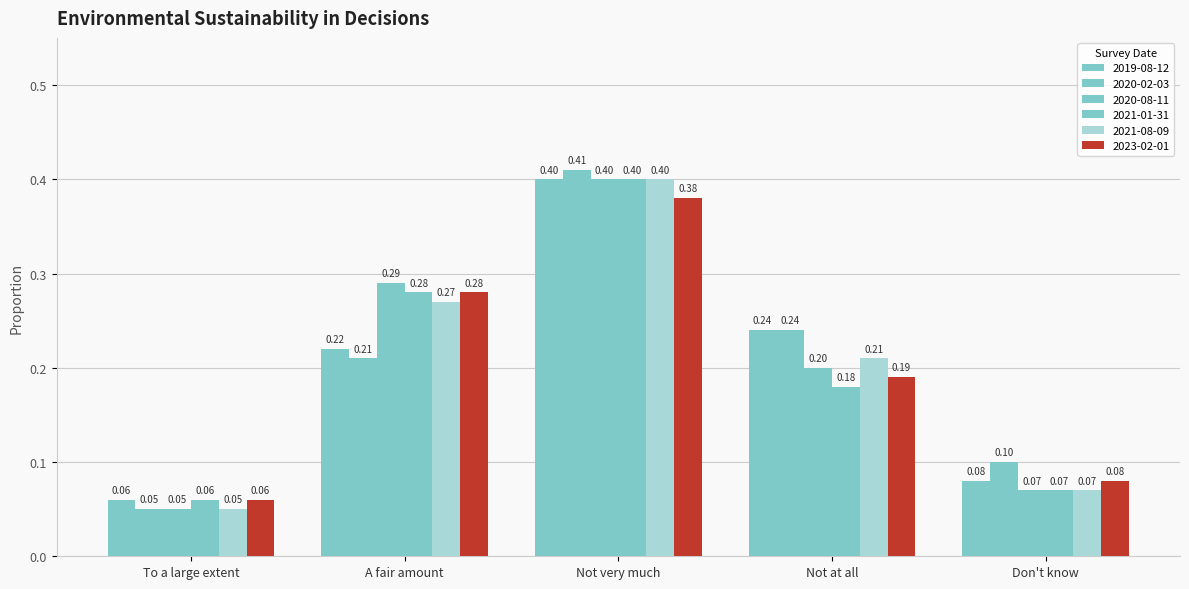

Reading left to right, extract all data points from this chart.

2019-08-12: 0.1	0.2	0.4	0.2	0.1
2020-02-03: 0.1	0.2	0.4	0.2	0.1
2020-08-11: 0.1	0.3	0.4	0.2	0.1
2021-01-31: 0.1	0.3	0.4	0.2	0.1
2021-08-09: 0.1	0.3	0.4	0.2	0.1
2023-02-01: 0.1	0.3	0.4	0.2	0.1